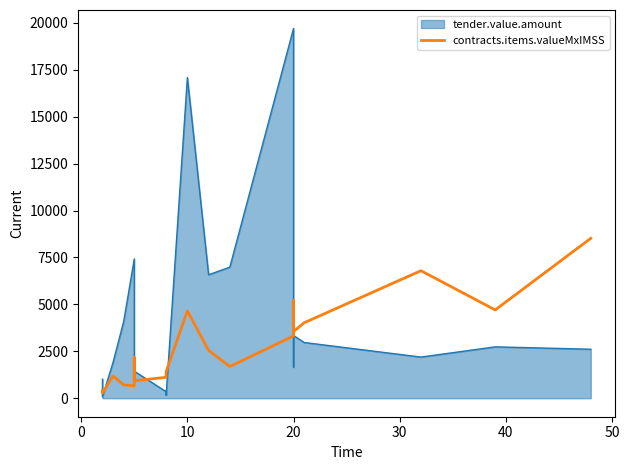

True or false: the data has more than 1 interior local peaks.

True